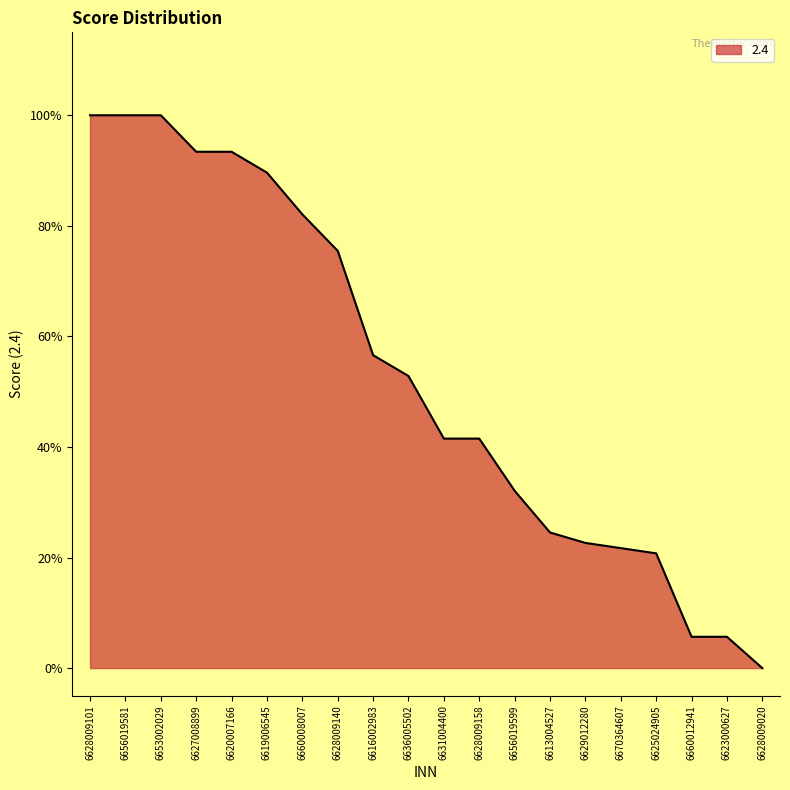

Where is the data nearest to the value 0?

6628009020